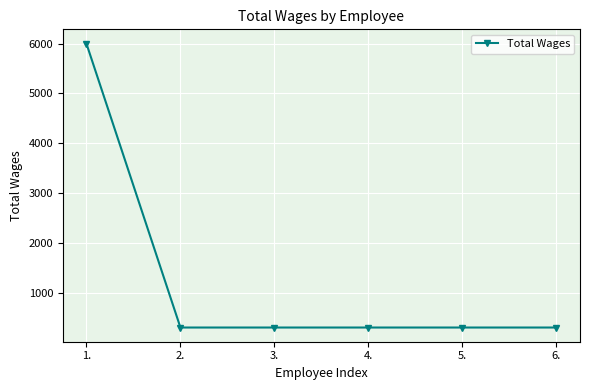

What value does the data have at 4.?

300